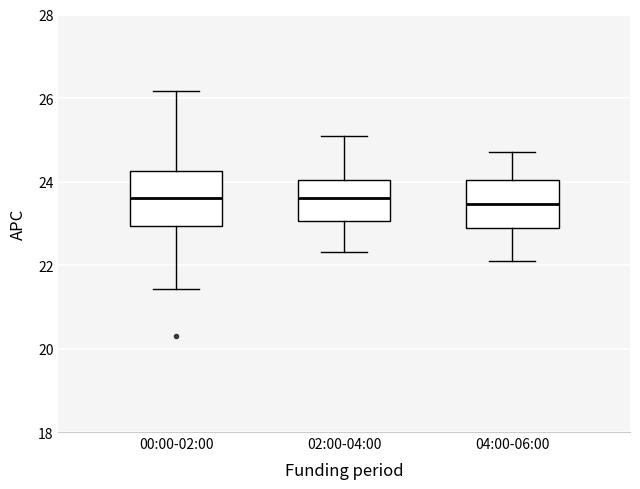

Where is the upper edge of the box for 02:00-04:00 on the y-axis? The values are not printed on the chart, so give them approximately, as read against the axis.

24.0